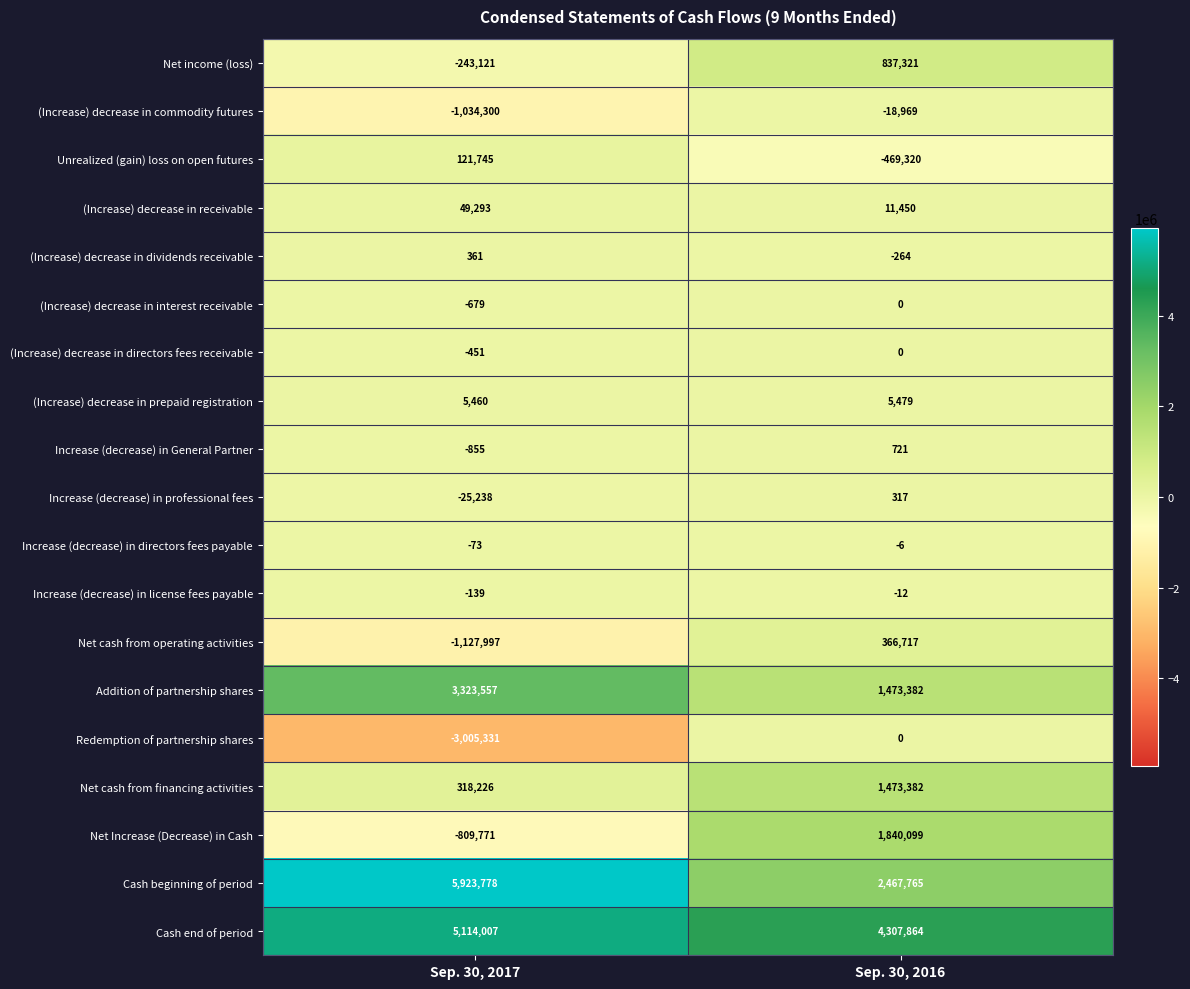

What is the difference between the highest and lowest values at Sep. 30, 2016?

4777184